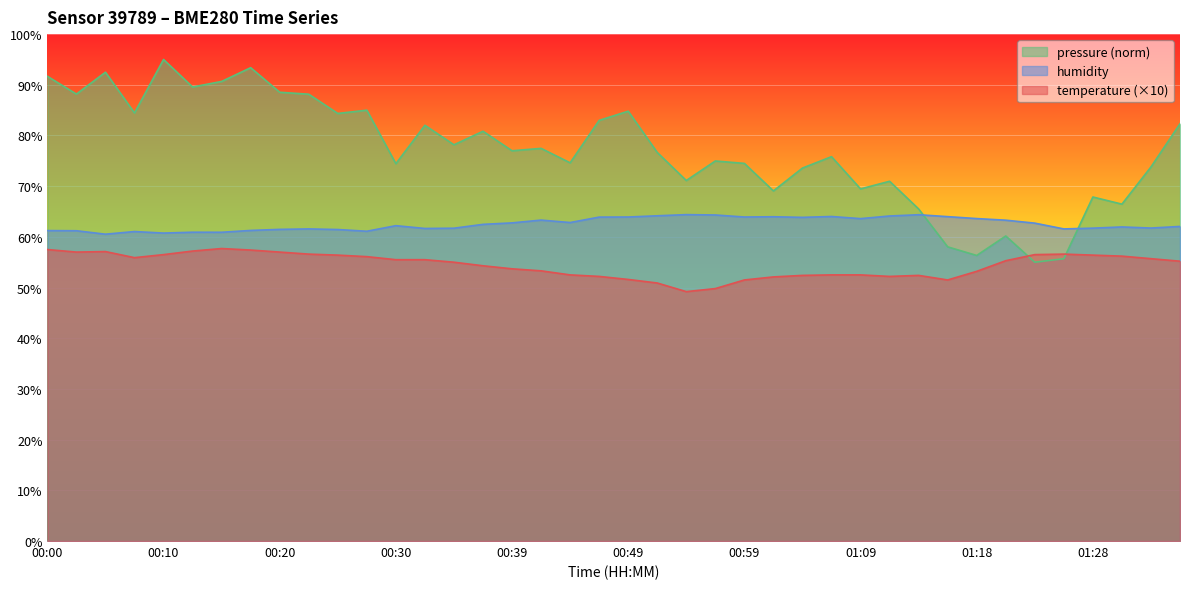

Rank the series at 00:15 from lowest to highest value.

temperature, humidity